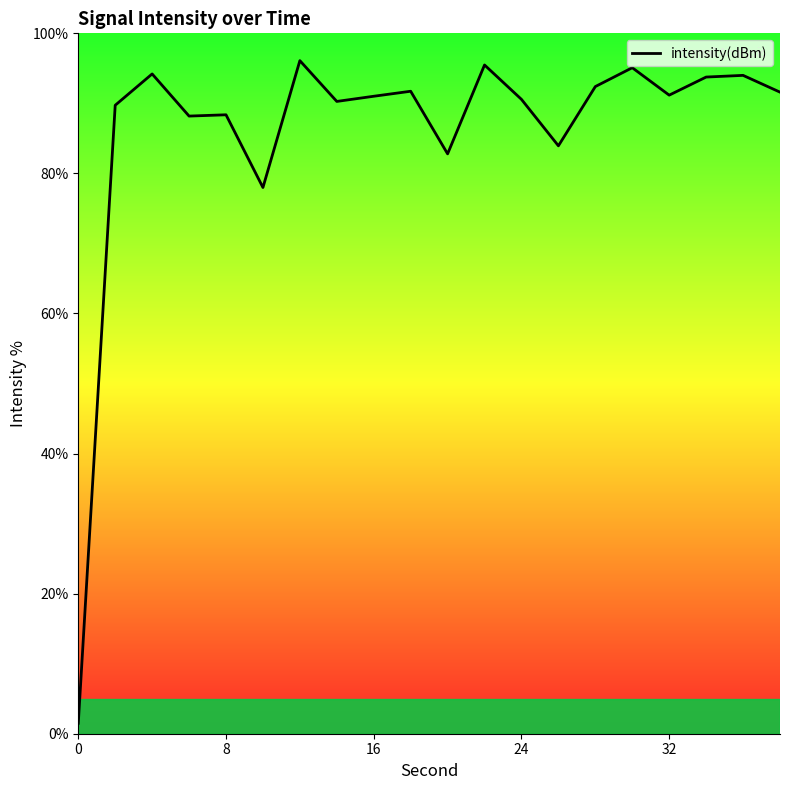

What is the greatest value displayed?

96.1